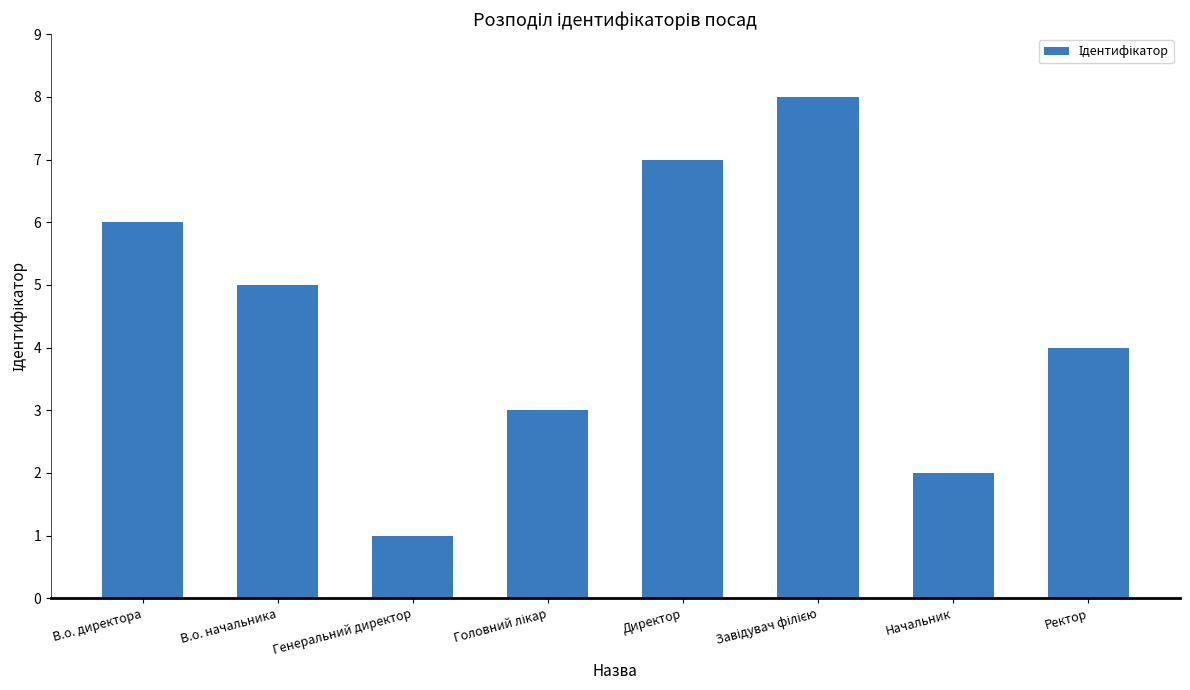

Reading left to right, extract all data points from this chart.

6	5	1	3	7	8	2	4